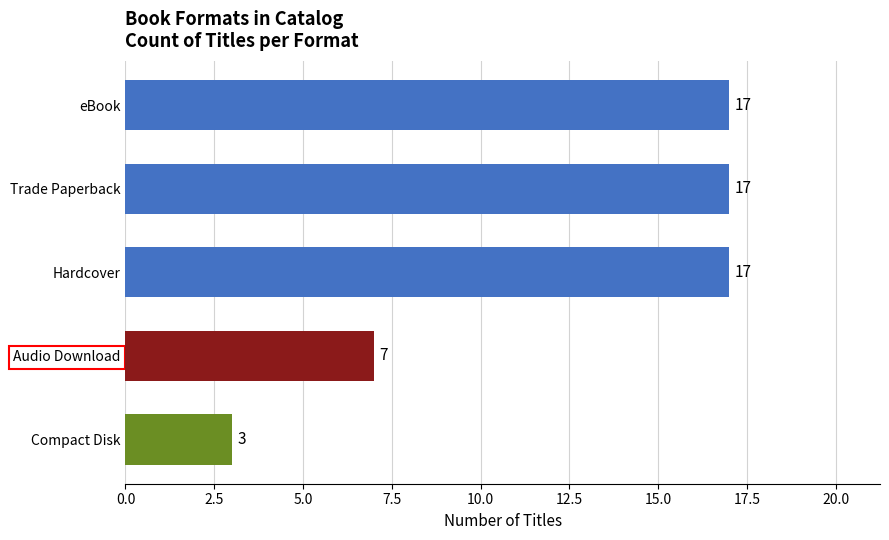

Reading bottom to top, what are all the values shown in this chart?

Compact Disk=3	Audio Download=7	Hardcover=17	Trade Paperback=17	eBook=17